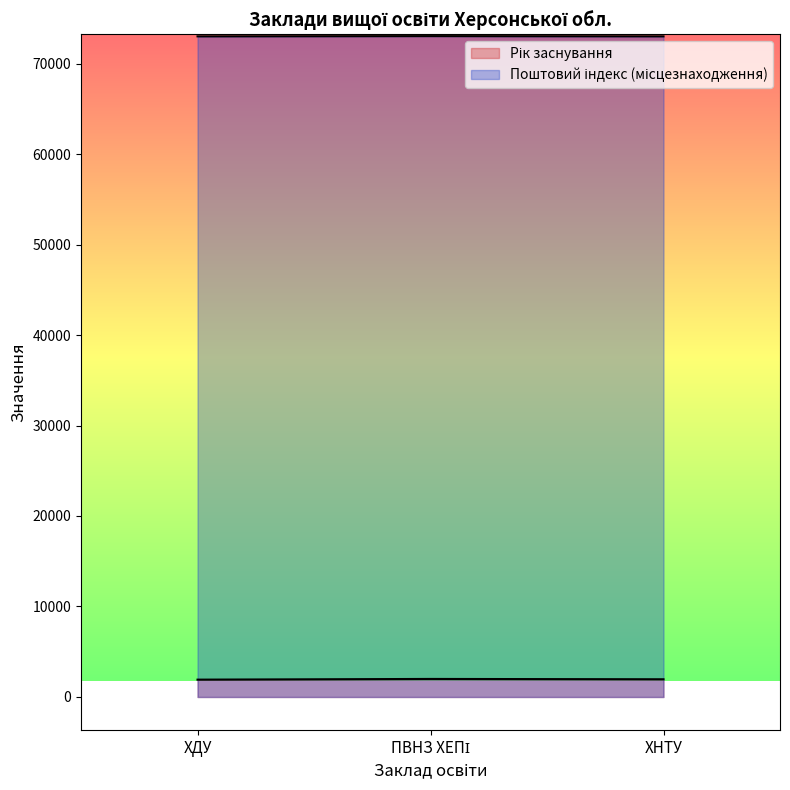

The Рік заснування series shows 1355 at ХНТУ. True or false?

False